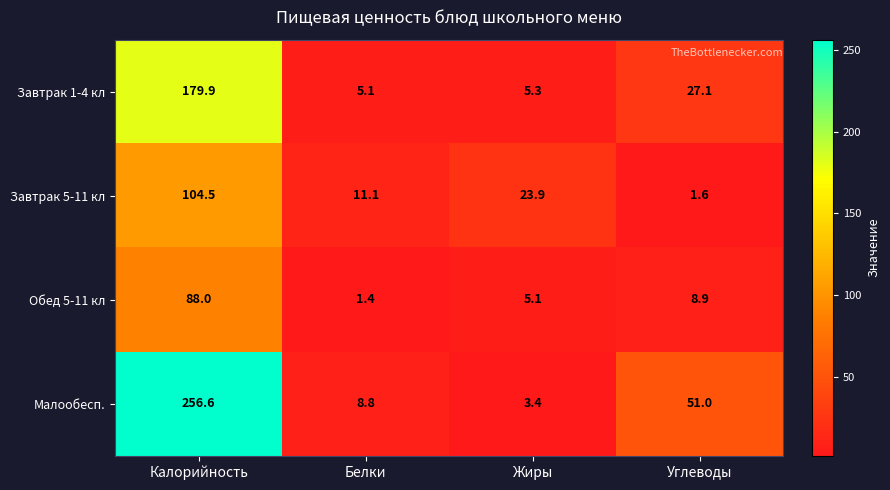

At how many categories does at least one series exceed 202?

1